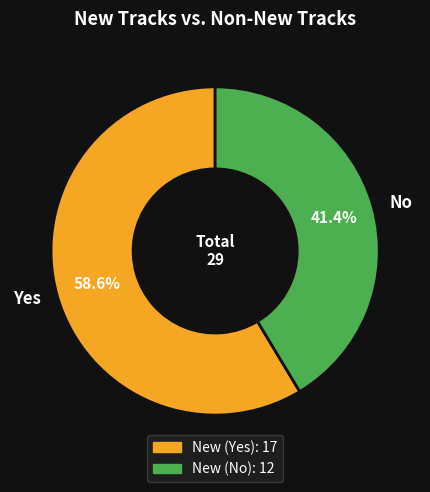

Which slice is the smallest?

No